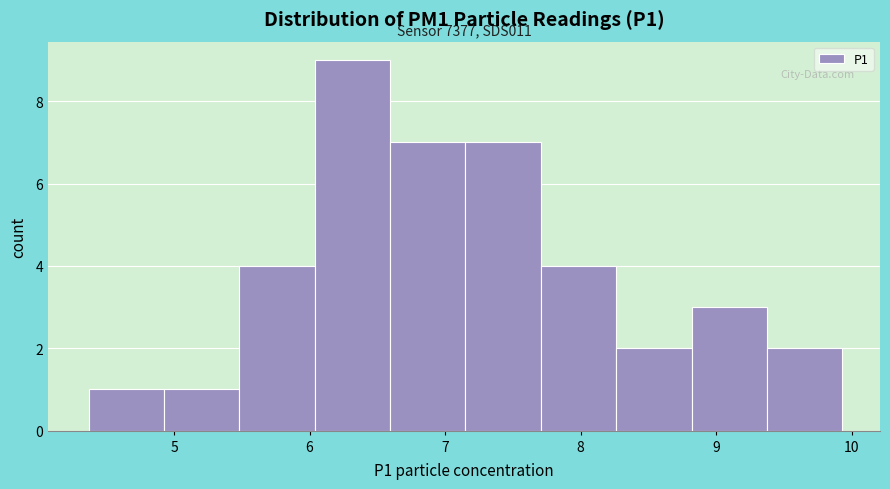

Over which range of the x-axis is the bar tallest?

6.0 to 6.6